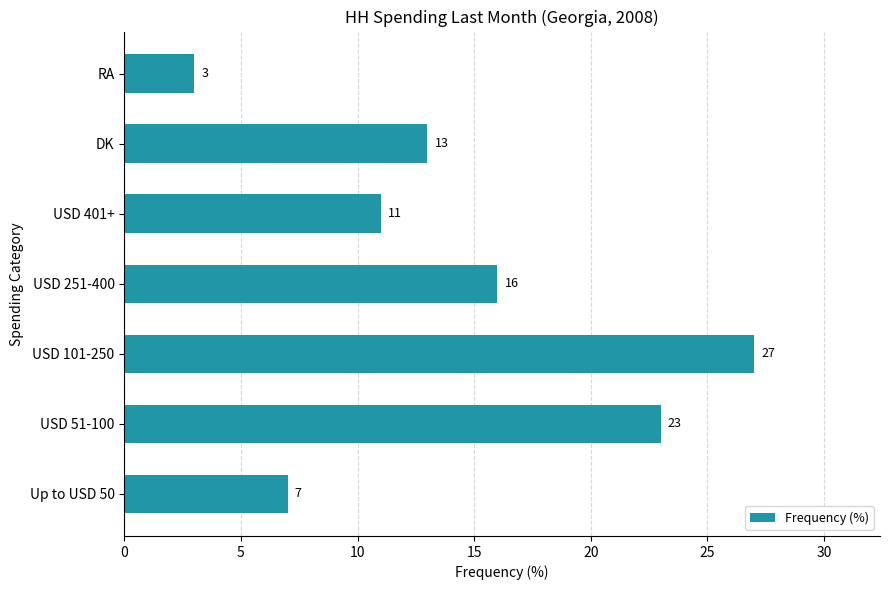

At which category does the chart reach its minimum across all series?

RA